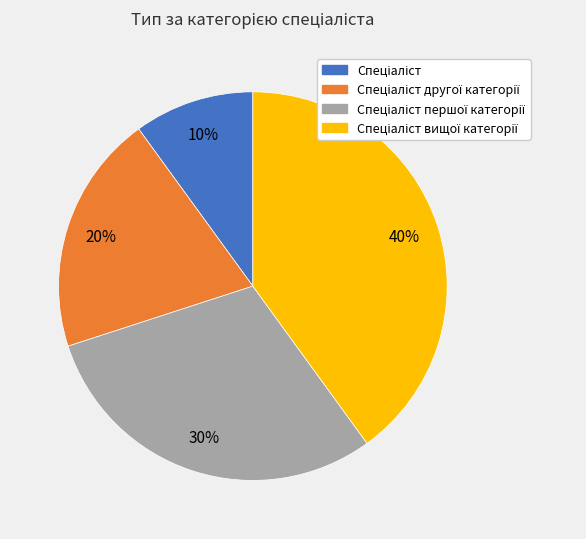

To the nearest percent, what is the difference between the largest and smallest slice percentages?

30%